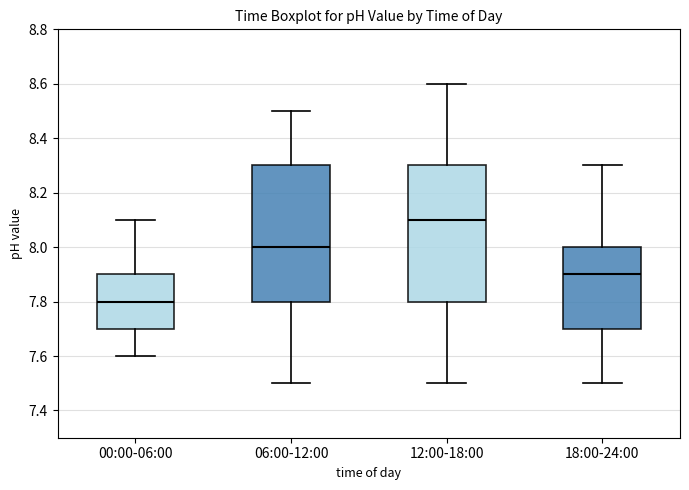

Reading left to right, transcribe this box plot: for each box, give where its median line is, the range the box spans, and where its two whiskers end, as read against the y-axis. The values are not printed on the chart, so give them approximately, as read against the axis.

00:00-06:00: median 7.8, box 7.7 to 7.9, whiskers 7.6 to 8.1
06:00-12:00: median 8.0, box 7.8 to 8.3, whiskers 7.5 to 8.5
12:00-18:00: median 8.1, box 7.8 to 8.3, whiskers 7.5 to 8.6
18:00-24:00: median 7.9, box 7.7 to 8.0, whiskers 7.5 to 8.3